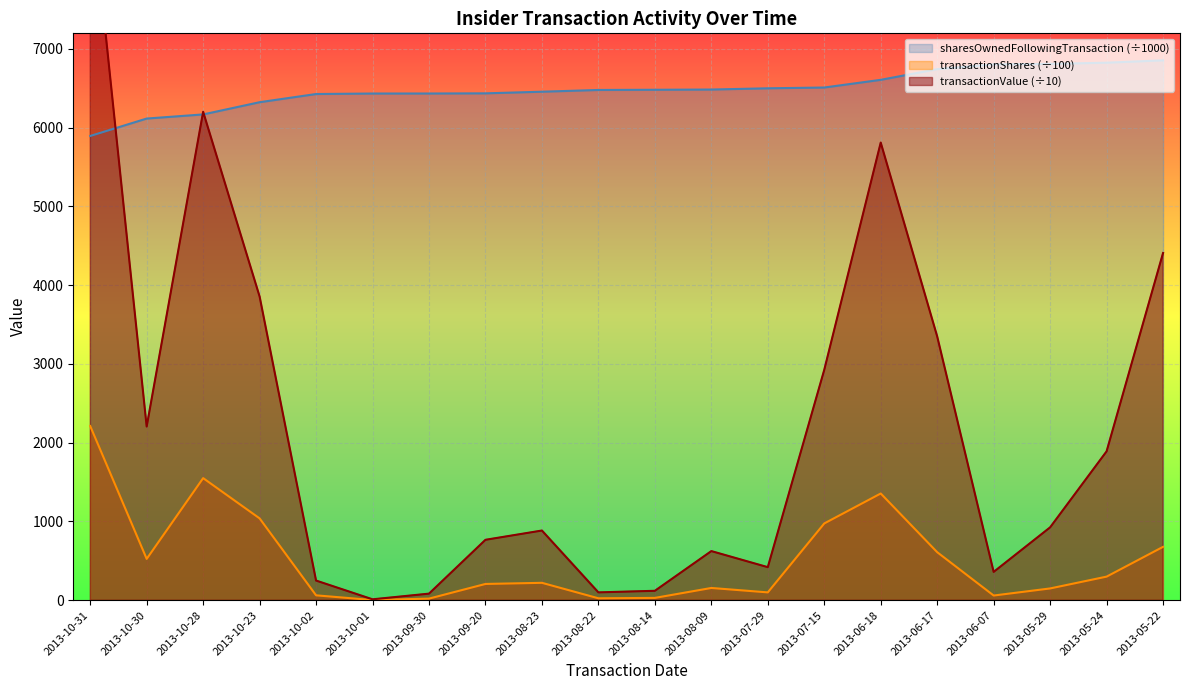

Reading left to right, what are all the values shown in this chart?

transactionShares: 2013-10-31=2211.0	2013-10-30=525.0	2013-10-28=1550.0	2013-10-23=1039.0	2013-10-02=62.5	2013-10-01=3.0	2013-09-30=21.0	2013-09-20=207.0	2013-08-23=221.2	2013-08-22=25.0	2013-08-14=30.0	2013-08-09=156.0	2013-07-29=100.0	2013-07-15=975.0	2013-06-18=1355.0	2013-06-17=610.0	2013-06-07=60.0	2013-05-29=150.0	2013-05-24=300.0	2013-05-22=677.9
transactionValue: 2013-10-31=9065.1	2013-10-30=2205.0	2013-10-28=6200.0	2013-10-23=3855.7	2013-10-02=250.0	2013-10-01=12.0	2013-09-30=84.0	2013-09-20=767.3	2013-08-23=885.0	2013-08-22=100.0	2013-08-14=120.0	2013-08-09=624.0	2013-07-29=420.0	2013-07-15=2925.0	2013-06-18=5808.9	2013-06-17=3348.9	2013-06-07=360.0	2013-05-29=925.5	2013-05-24=1890.0	2013-05-22=4407.1
sharesOwnedFollowingTransaction: 2013-10-31=5892.6	2013-10-30=6113.7	2013-10-28=6166.2	2013-10-23=6321.2	2013-10-02=6425.1	2013-10-01=6431.4	2013-09-30=6431.7	2013-09-20=6433.8	2013-08-23=6454.5	2013-08-22=6476.6	2013-08-14=6479.1	2013-08-09=6482.1	2013-07-29=6497.7	2013-07-15=6507.7	2013-06-18=6605.2	2013-06-17=6740.7	2013-06-07=6801.7	2013-05-29=6807.7	2013-05-24=6822.7	2013-05-22=6852.7